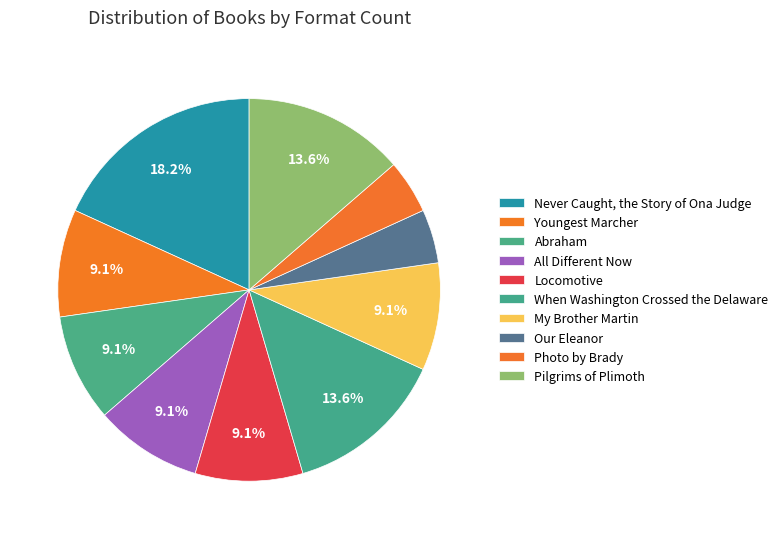

To the nearest percent, what is the difference between the largest and smallest slice percentages?

14%